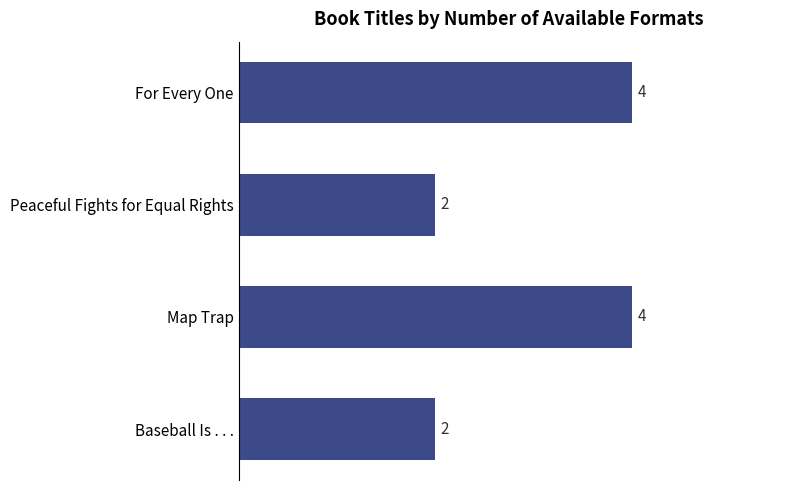

What value does the data have at Map Trap?

4